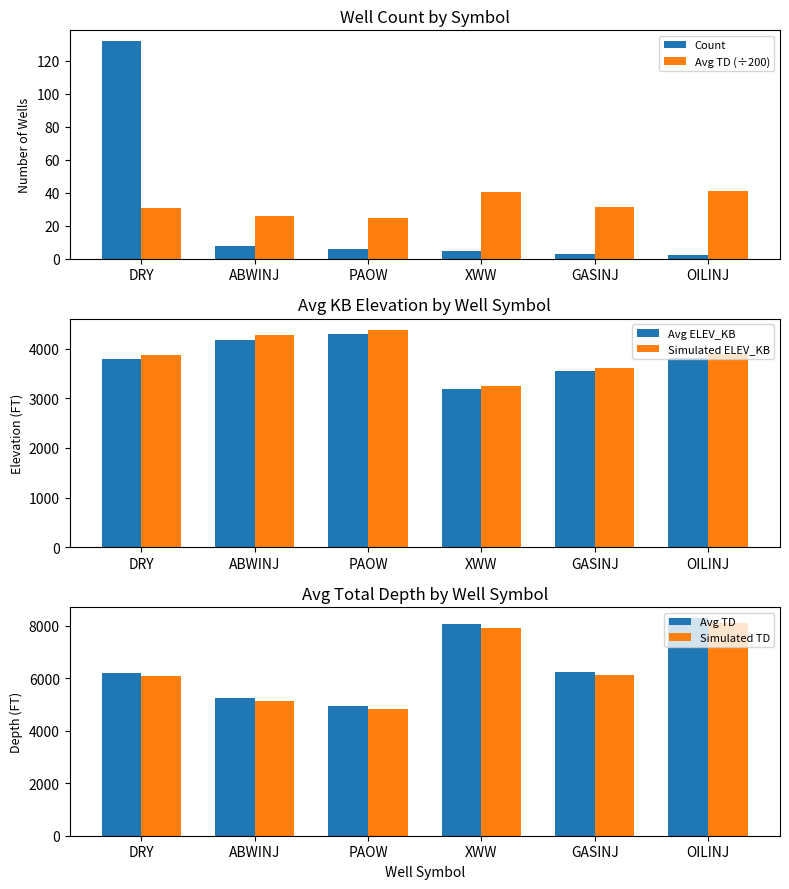

Which series changed the most between PAOW and GASINJ?

Avg TD